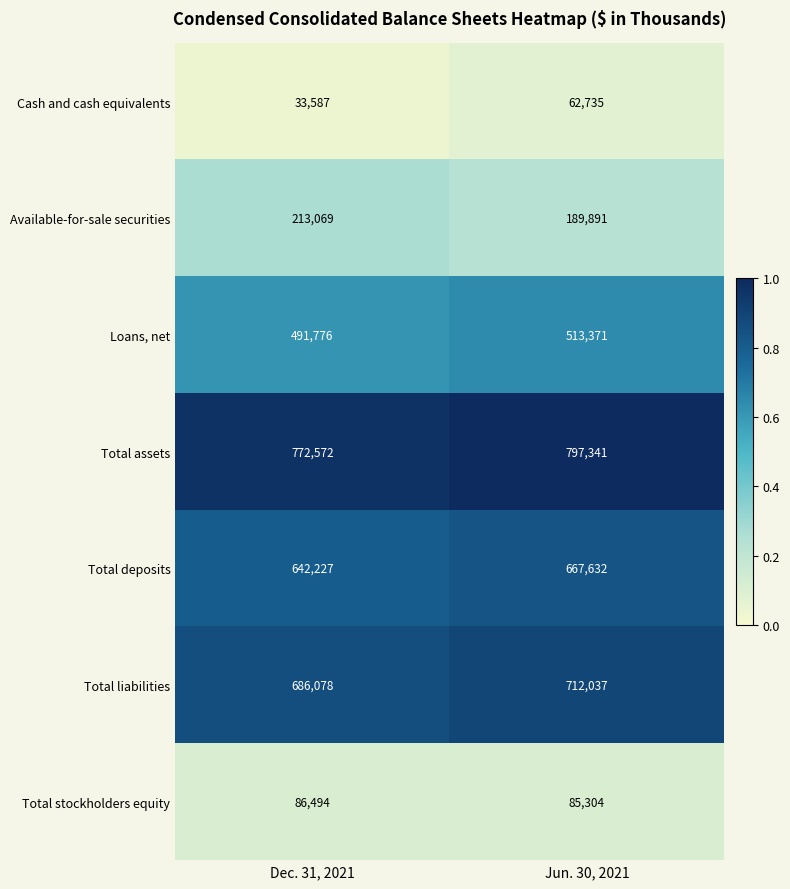

The Cash and cash equivalents series shows 53244 at Dec. 31, 2021. True or false?

False